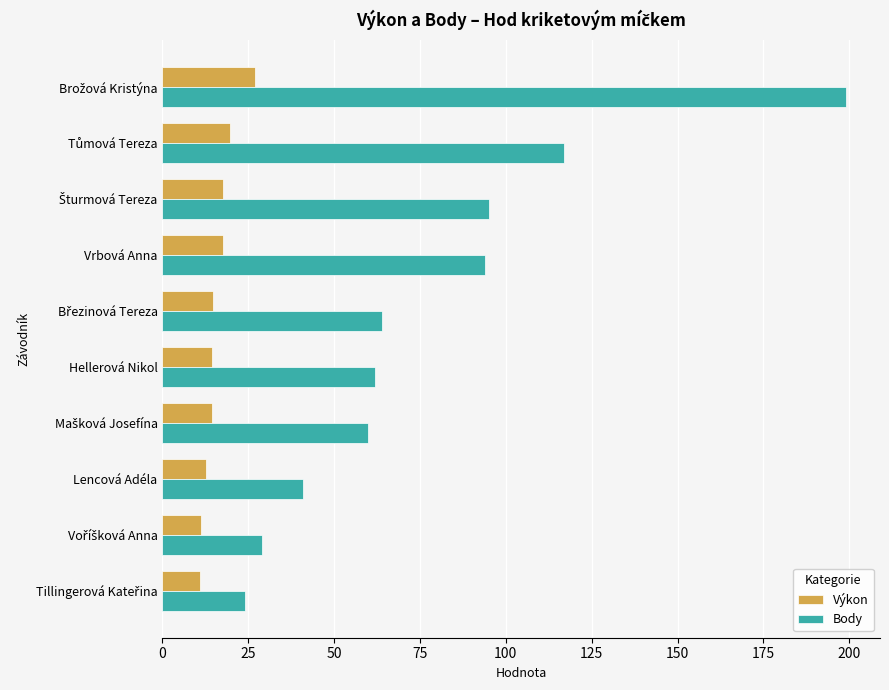

At how many categories does at least one series exceed 44?

7